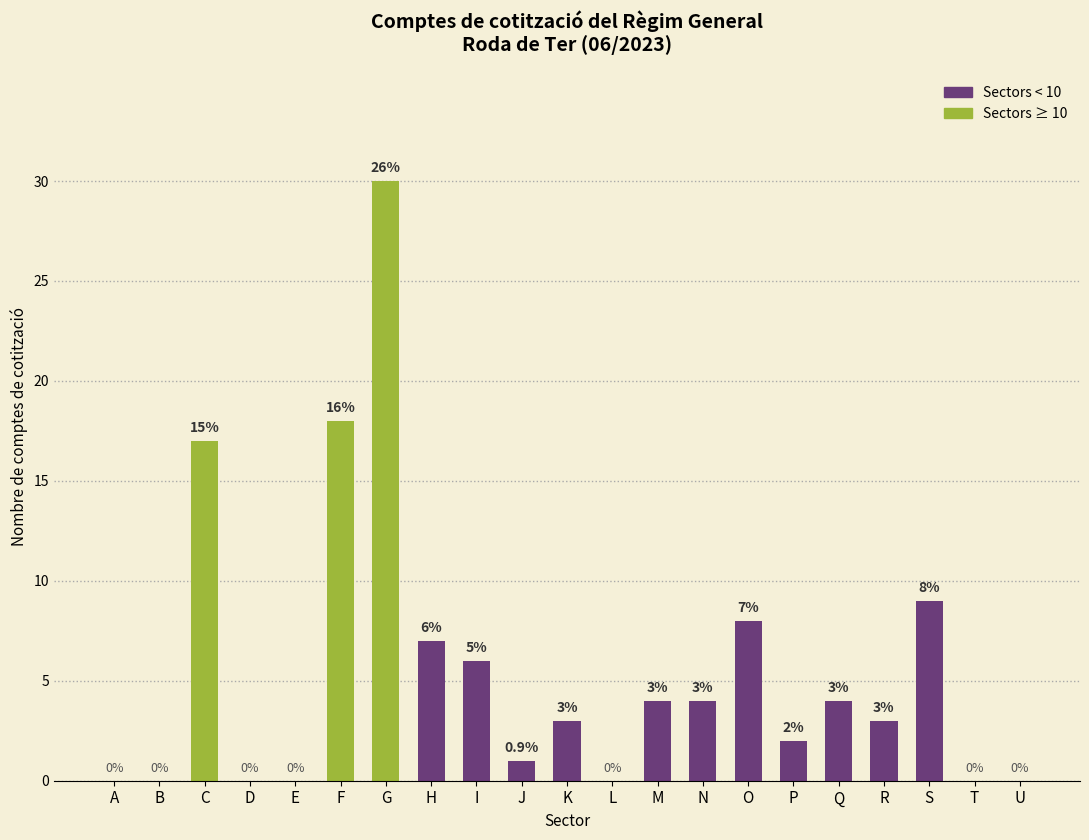

Reading left to right, extract all data points from this chart.

A=0	B=0	C=17	D=0	E=0	F=18	G=30	H=7	I=6	J=1	K=3	L=0	M=4	N=4	O=8	P=2	Q=4	R=3	S=9	T=0	U=0